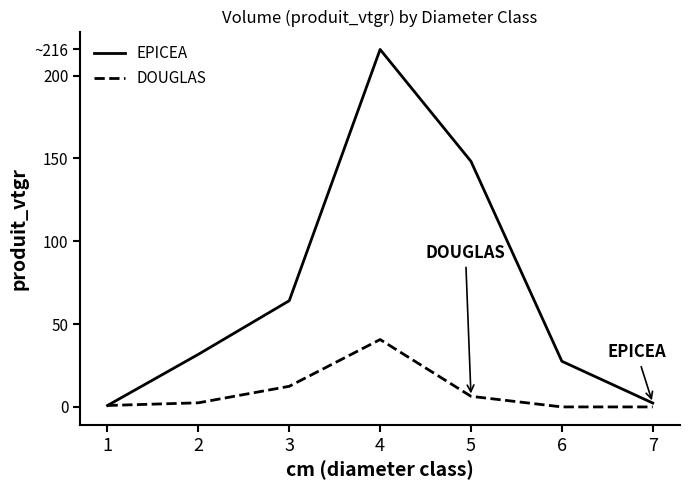

What is the difference between the maximum and minimum values in the EPICEA series?

215.0